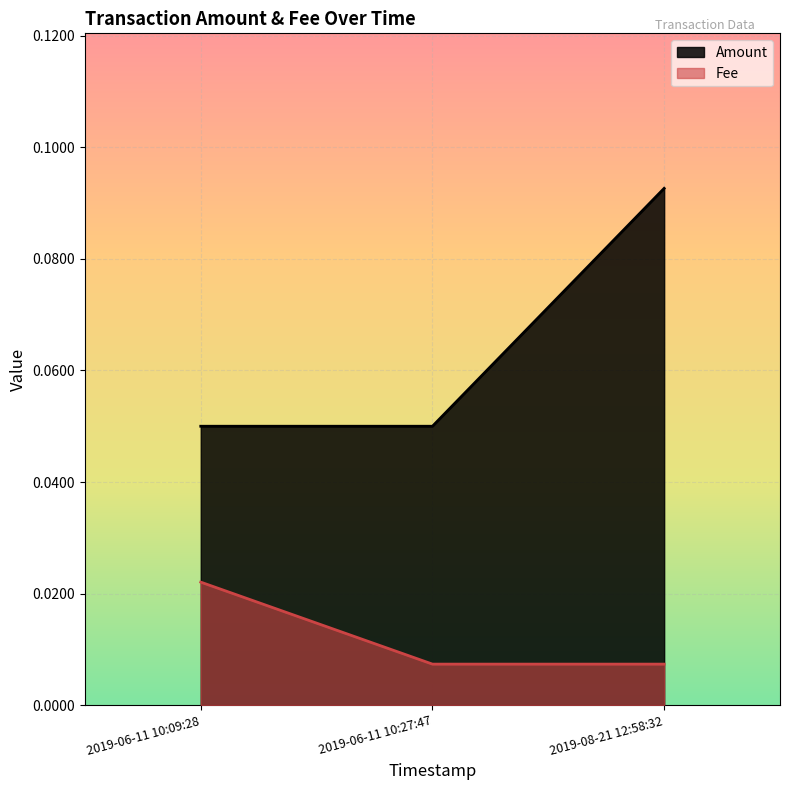

At which category is the sum across all series the highest?

2019-08-21 12:58:32